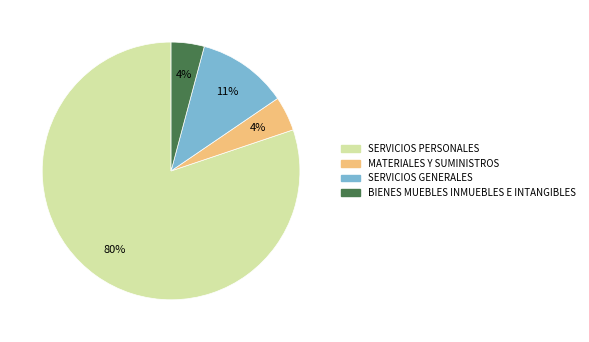

What is the ratio of the value at BIENES MUEBLES INMUEBLES E INTANGIBLES to the value at SERVICIOS GENERALES?

0.4